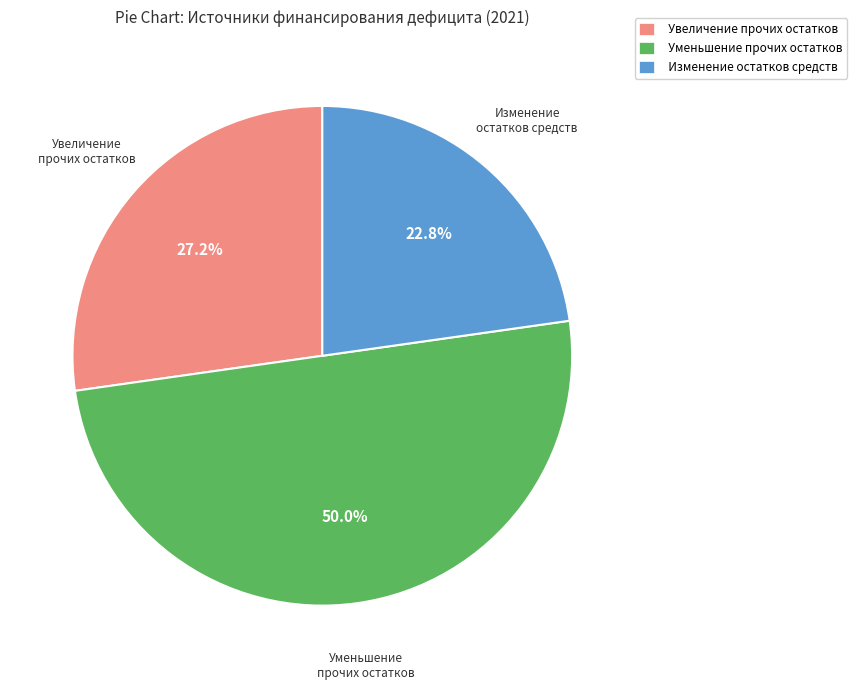

To the nearest percent, what is the average slice percentage?

33%